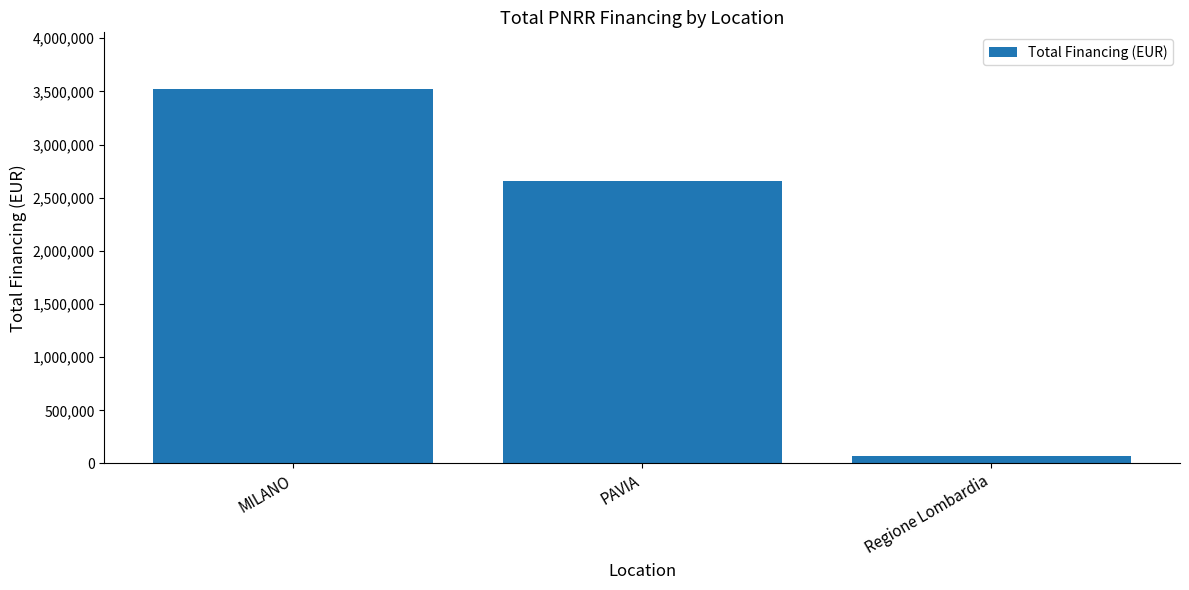

Reading right to left, extract all data points from this chart.

66666.7	2656666.7	3526666.7